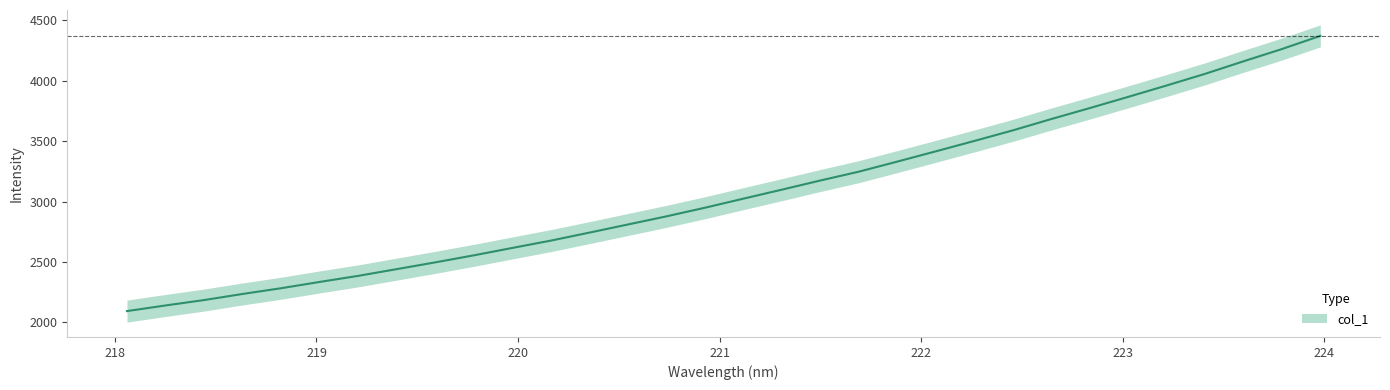

Rank the categories by value from lowest to highest.

218.0596, 218.2508, 218.442, 218.6332, 218.8244, 219.0156, 219.2067, 219.3979, 219.589, 219.7801, 219.9712, 220.1623, 220.3533, 220.5444, 220.7354, 220.9264, 221.1174, 221.3083, 221.4993, 221.6902, 221.8812, 222.0721, 222.263, 222.4538, 222.6447, 222.8355, 223.0264, 223.2172, 223.408, 223.5987, 223.7895, 223.9802